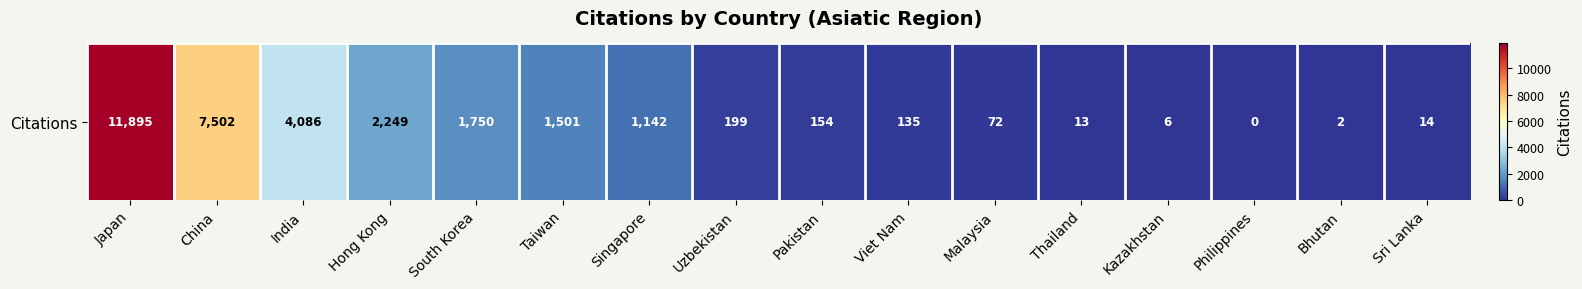

Read the value at Thailand.

13